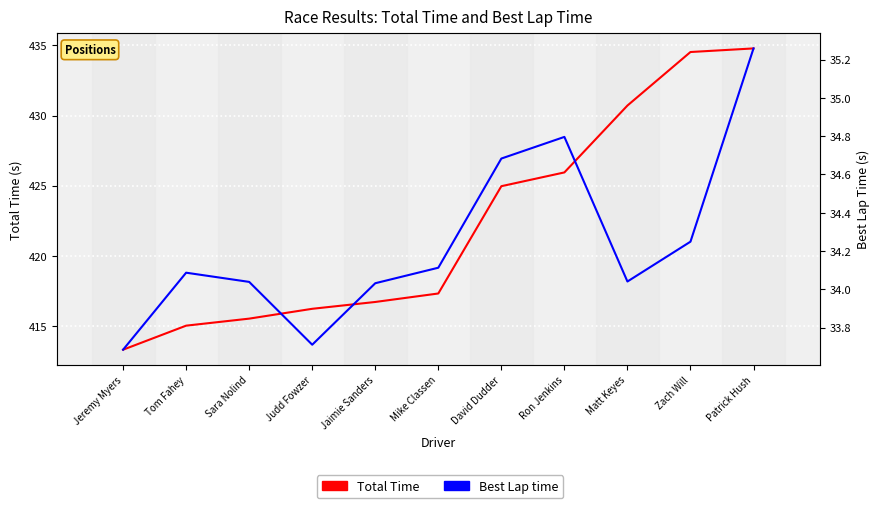

The Best Lap time series shows 33.7 at Judd Fowzer. True or false?

True